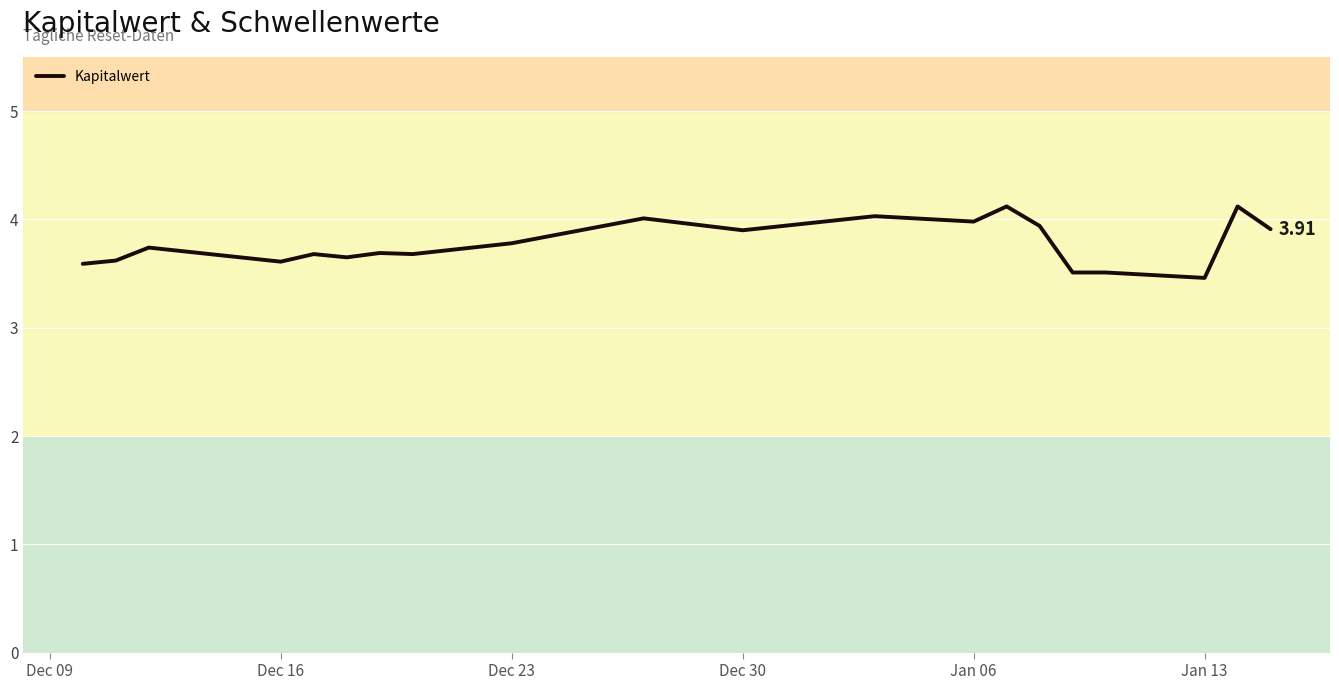

Does the chart have visible grid lines?

Yes